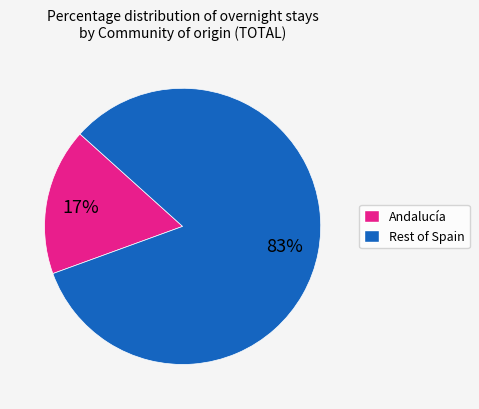

Is there any slice that represents more than half of the pie?

Yes